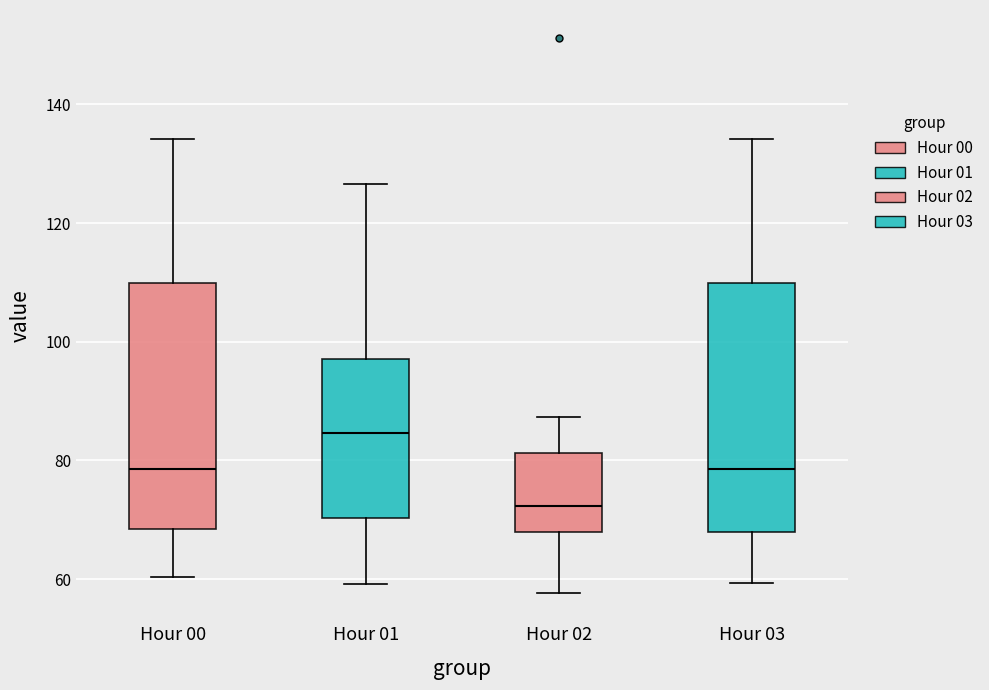

Reading left to right, read every box against the y-axis: the position of its median line, the range the box covers, and the ends of its whiskers. The values are not printed on the chart, so give them approximately, as read against the axis.

Hour 00: median 78, box 68 to 110, whiskers 60 to 134
Hour 01: median 84, box 70 to 98, whiskers 60 to 126
Hour 02: median 72, box 68 to 82, whiskers 58 to 88
Hour 03: median 78, box 68 to 110, whiskers 60 to 134